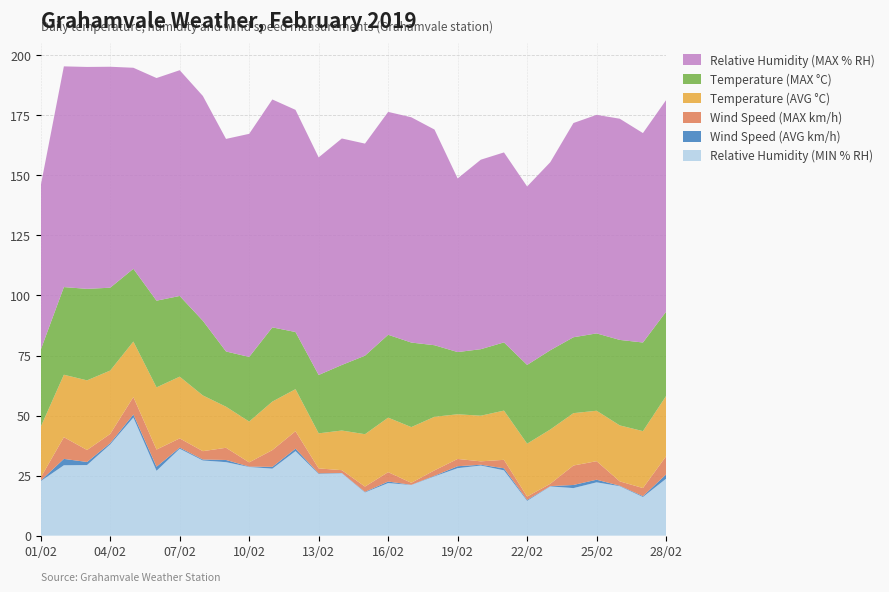

Reading right to left, transcribe all the data shown in this chart.

Relative Humidity (MIN % RH): 23.7	16.1	20.6	22.2	19.8	20.5	14.5	27.2	29.2	28.1	24.7	21.1	21.9	18.0	26.0	25.7	35.2	27.9	28.6	30.6	31.3	36.2	27.0	49.2	38.0	29.4	29.3	22.7
Wind Speed (AVG km/h): 1.8	0.3	0.2	1.1	1.3	0.1	0.4	0.8	0.3	0.8	0.2	0.1	0.6	0.2	0.1	0.2	1.0	0.7	0.1	0.9	0.4	0.4	1.7	1.2	0.5	1.3	2.7	0.2
Wind Speed (MAX km/h): 7.6	3.4	1.8	7.7	8.1	1.0	1.4	3.5	1.4	3.0	2.2	0.8	3.9	2.2	1.2	2.0	7.3	7.0	1.8	5.1	3.5	3.9	7.1	7.3	3.8	5.0	9.0	1.3
Temperature (AVG °C): 25.1	23.7	23.3	21.0	21.8	22.6	22.0	20.5	19.0	18.6	22.3	23.2	22.7	21.8	16.5	14.6	17.5	20.2	17.0	17.1	23.2	25.7	25.9	23.1	26.4	29.0	26.0	21.1
Temperature (MAX °C): 35.1	36.9	35.6	32.2	31.6	33.0	32.8	28.4	27.7	25.9	29.8	35.2	34.5	32.7	27.3	24.3	23.8	30.9	26.9	23.0	31.1	33.6	36.1	30.3	34.5	38.1	36.5	32.1
Relative Humidity (MAX % RH): 88.1	87.2	92.1	91.0	89.2	78.3	74.3	79.1	78.9	72.3	89.8	93.8	92.8	88.3	94.3	90.6	92.5	94.9	92.9	88.5	93.6	94.0	92.7	83.7	92.0	92.4	91.9	68.3